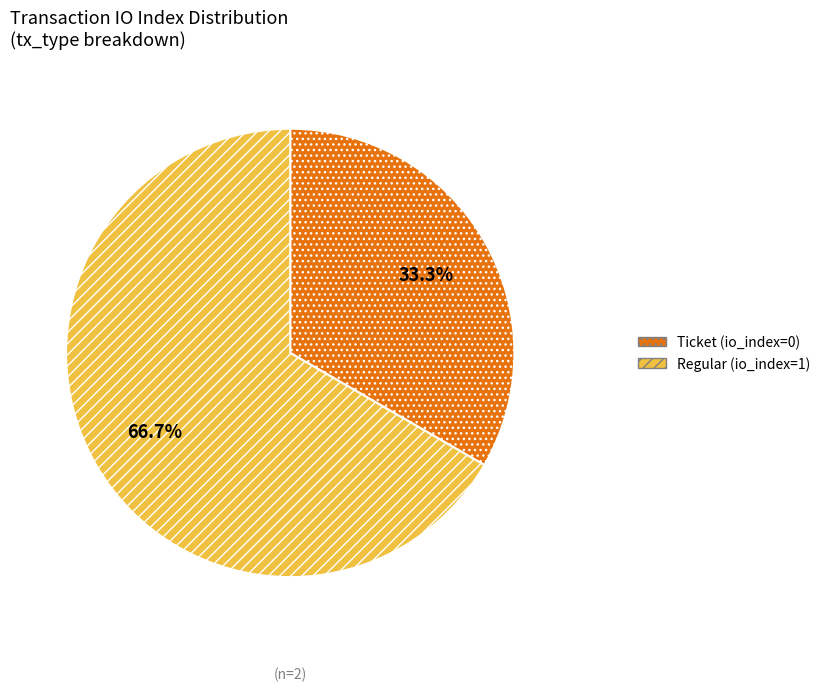

Is the sum of Ticket (io_index=0) and Regular (io_index=1) greater than half?

Yes